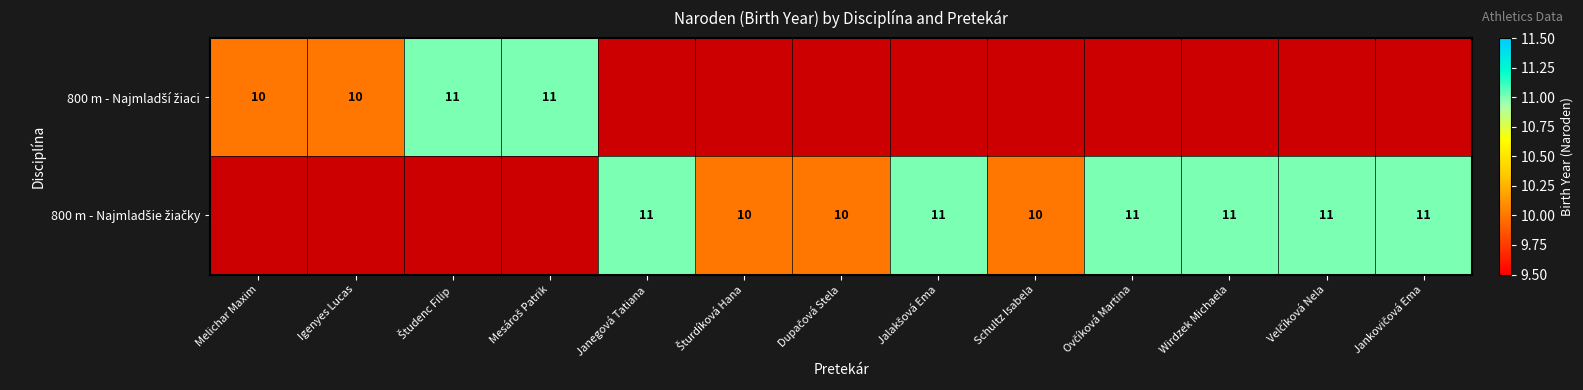

Which has a higher value, Dupačová Stela or Jankovičová Ema?

Jankovičová Ema